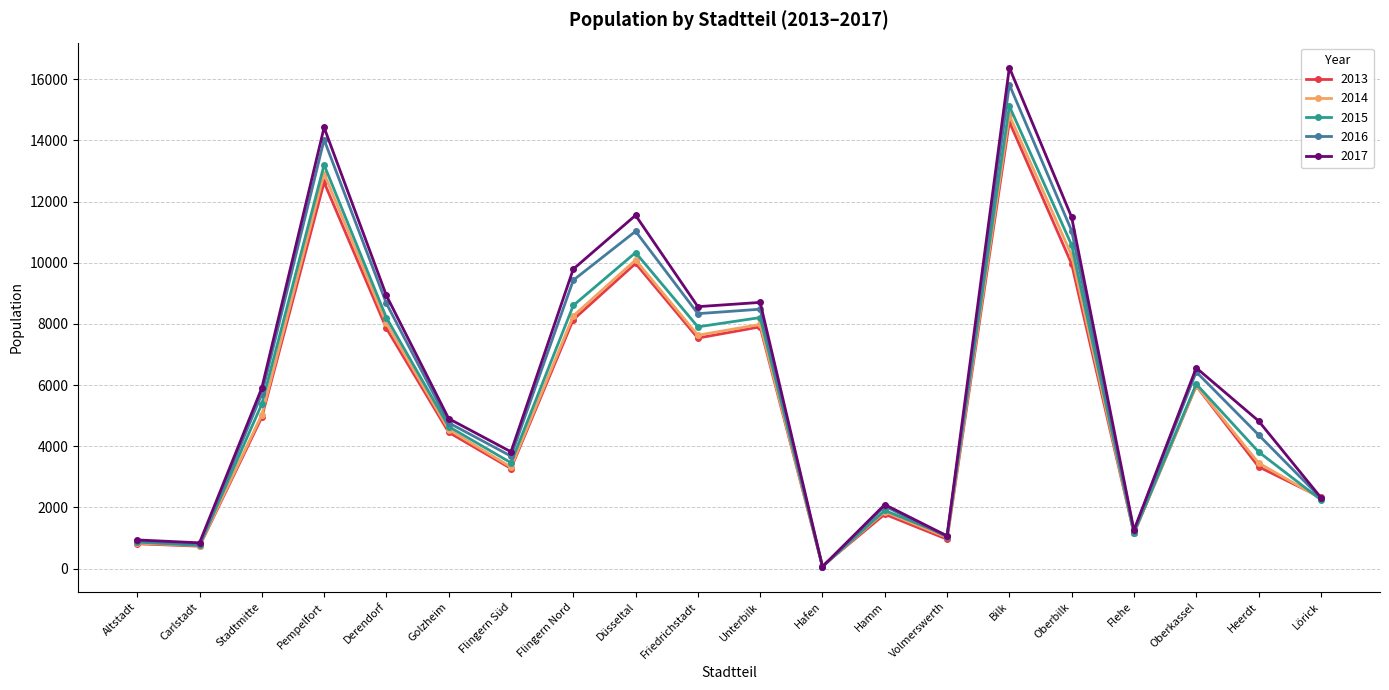

What is the spread (max minus min) of values at Stadtmitte?

956